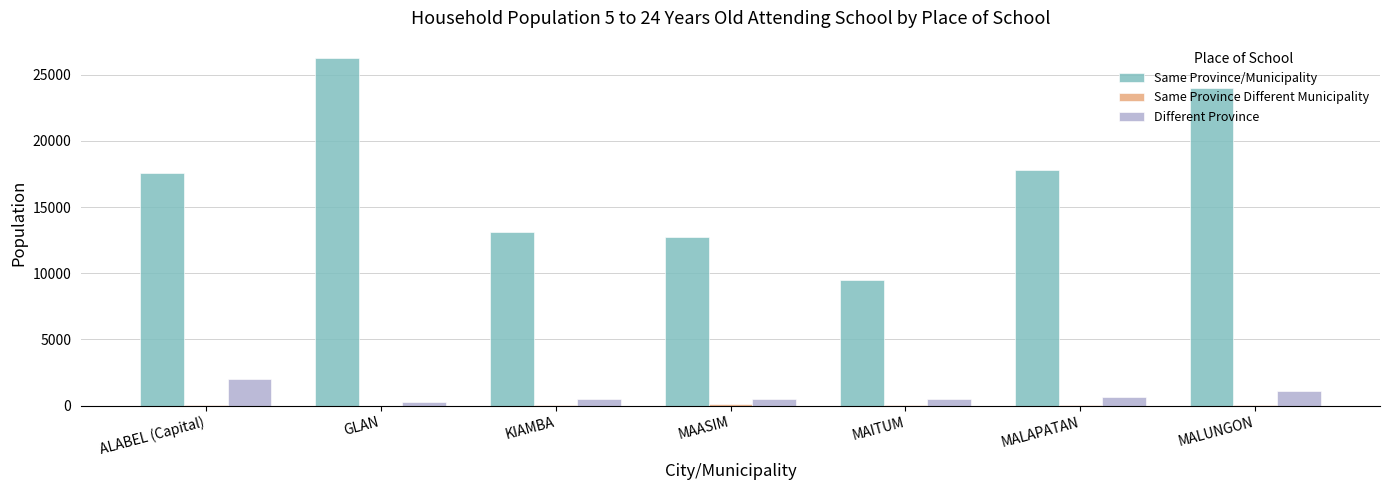

The value of Same Province/Municipality at MAASIM is 3008. True or false?

False